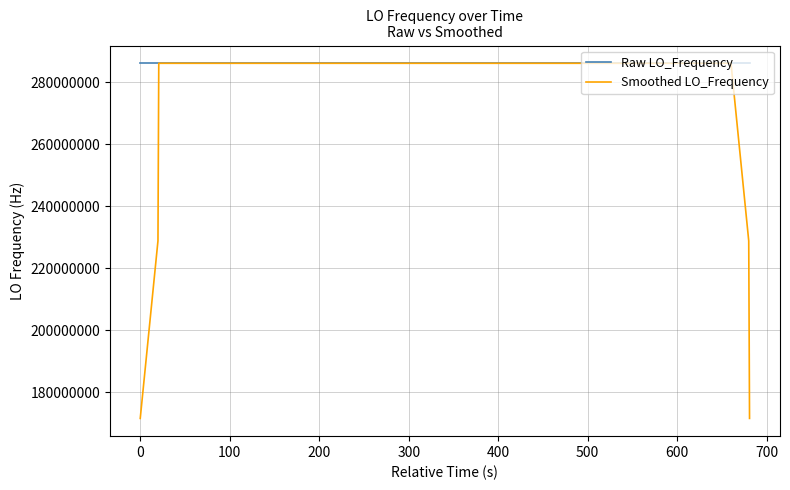

Rank the series by their average value, from highest to lowest.

Raw LO_Frequency, Smoothed LO_Frequency